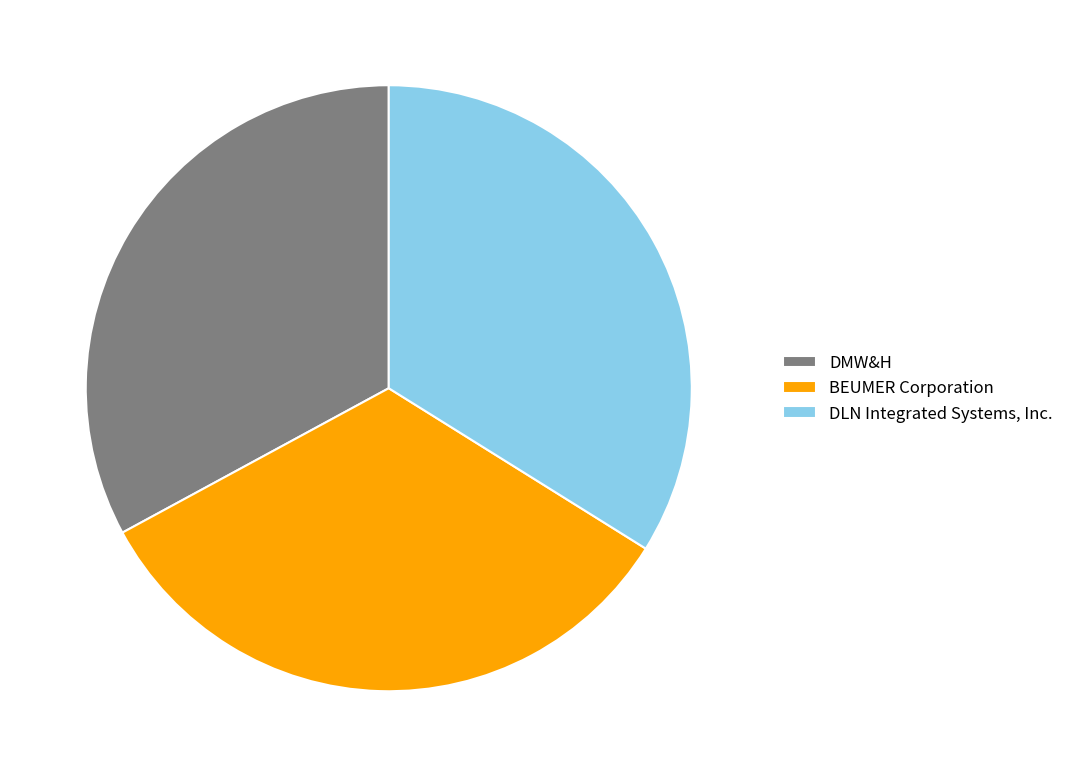

Approximately how many times larger is the value at BEUMER Corporation compared to DLN Integrated Systems, Inc.?

1.0